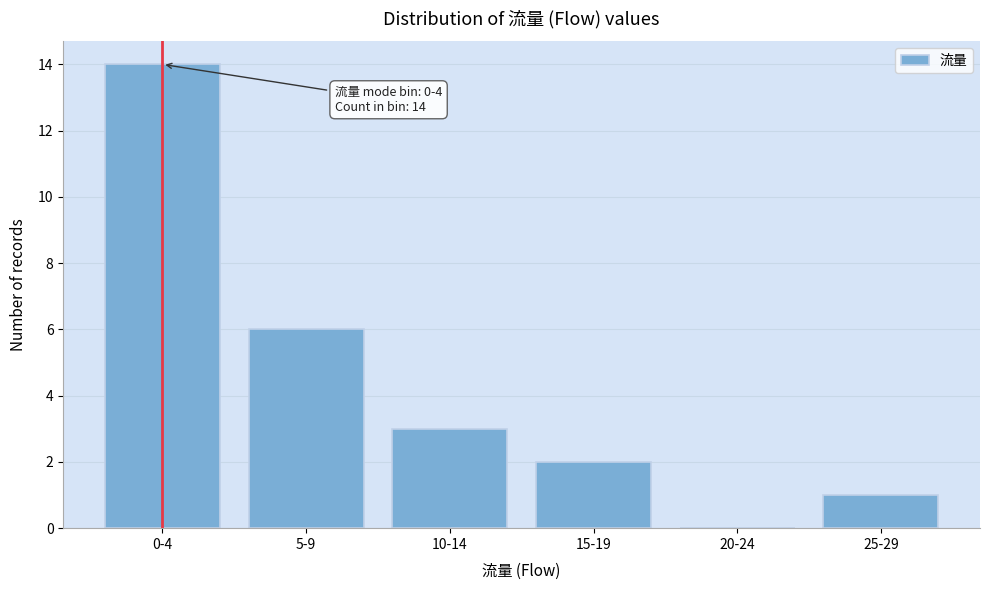

Reading left to right, transcribe all the data shown in this chart.

0-4=14	5-9=6	10-14=3	15-19=2	20-24=0	25-29=1